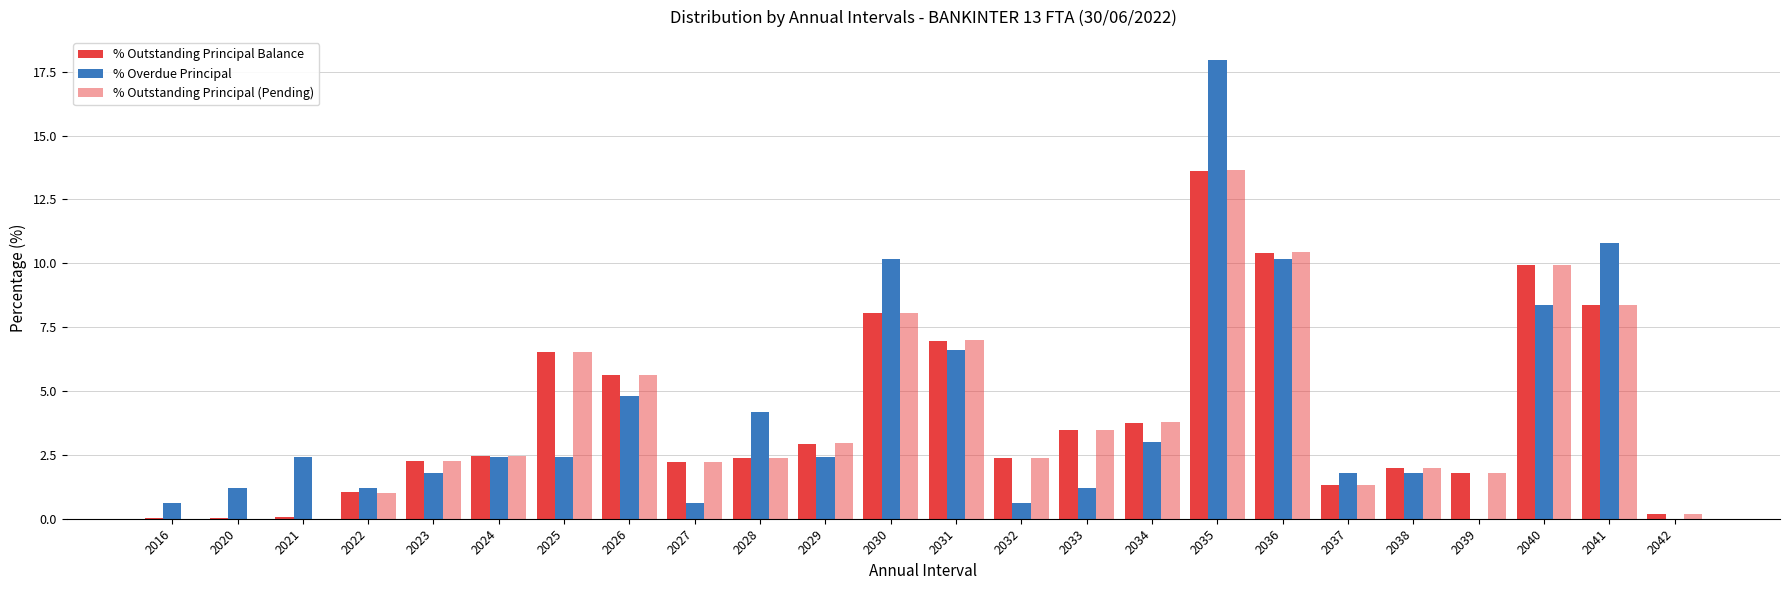

How many data points does each series have?

24